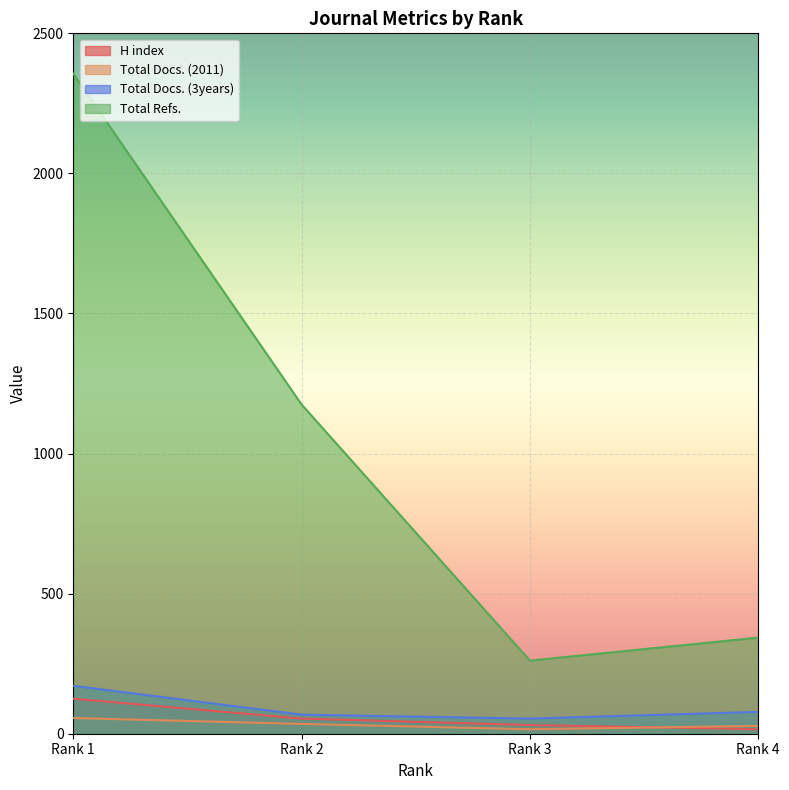

Which category has the highest value across all series?

Rank 1